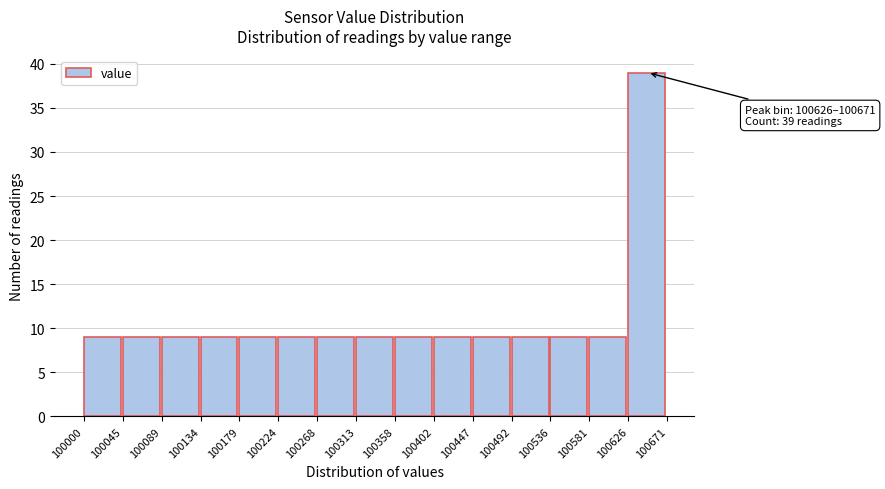

Which range on the x-axis has the tallest bar?

100626 to 100671